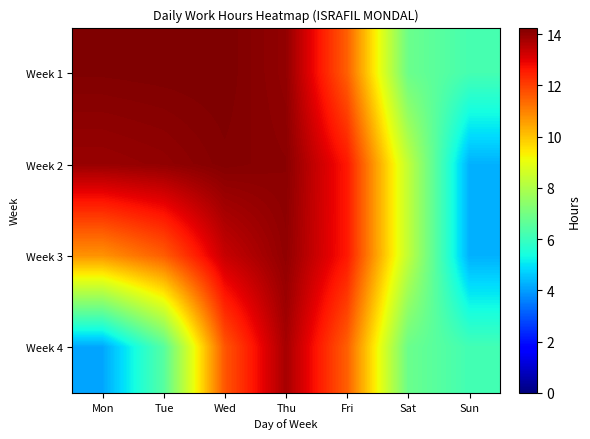

Which series has the largest total across all categories?

Week 2